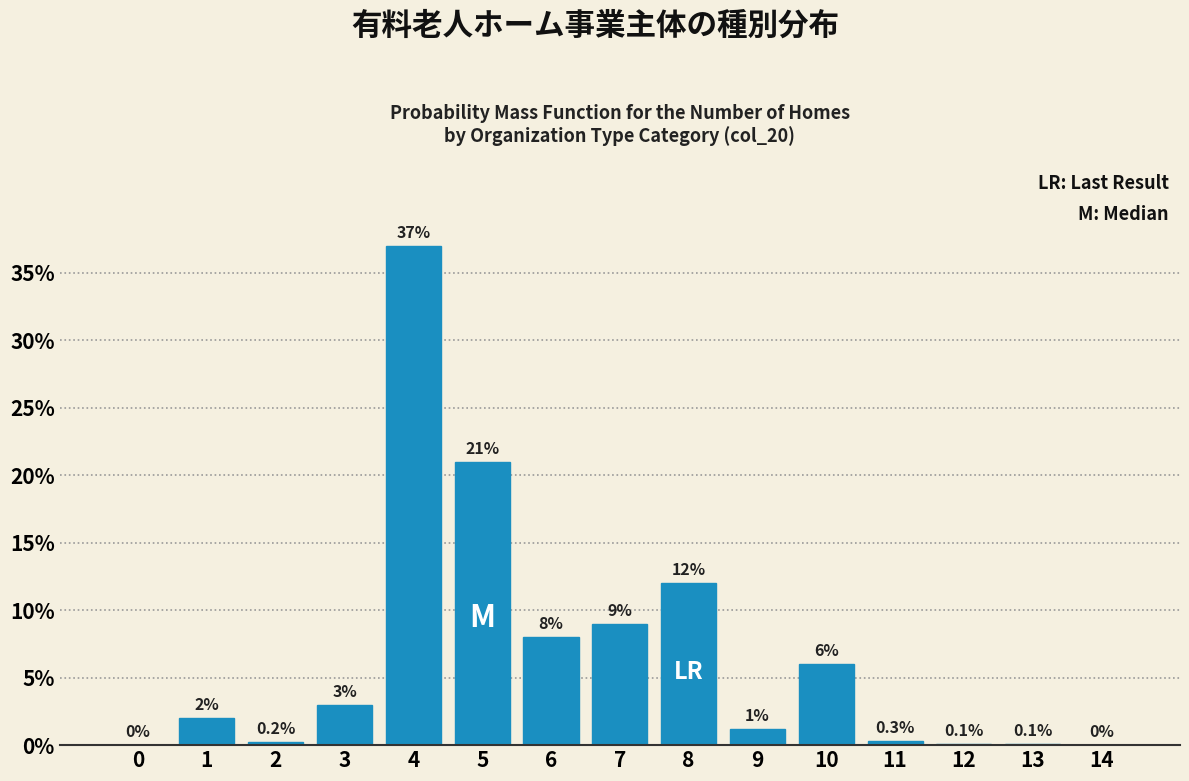

Reading right to left, what are all the values shown in this chart?

14=0.0	13=0.1	12=0.1	11=0.3	10=6.0	9=1.2	8=12.0	7=9.0	6=8.0	5=21.0	4=37.0	3=3.0	2=0.2	1=2.0	0=0.0